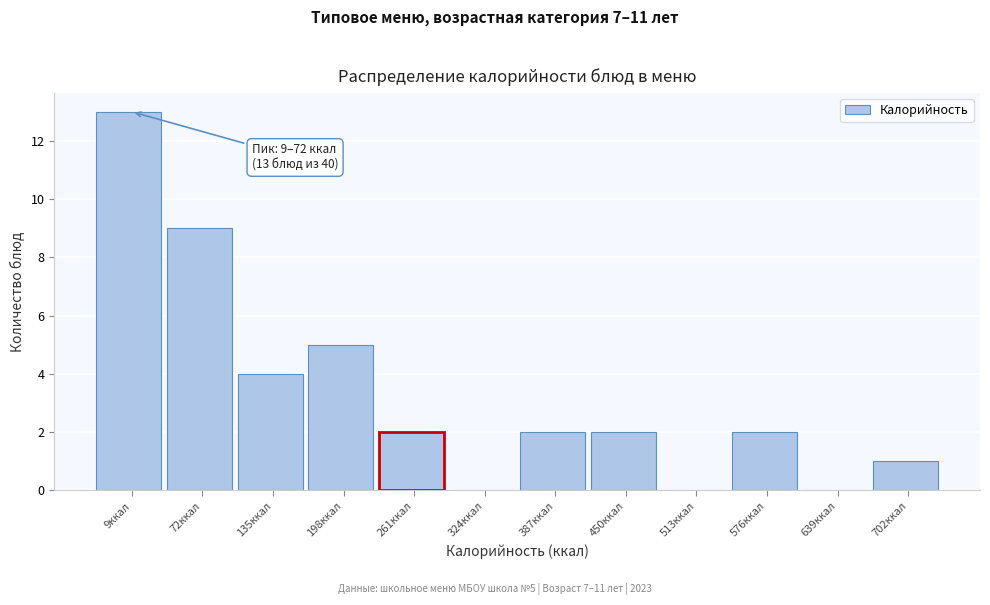

Reading left to right, what are all the values shown in this chart?

9ккал=13	72ккал=9	135ккал=4	198ккал=5	261ккал=2	324ккал=0	387ккал=2	450ккал=2	513ккал=0	576ккал=2	639ккал=0	702ккал=1